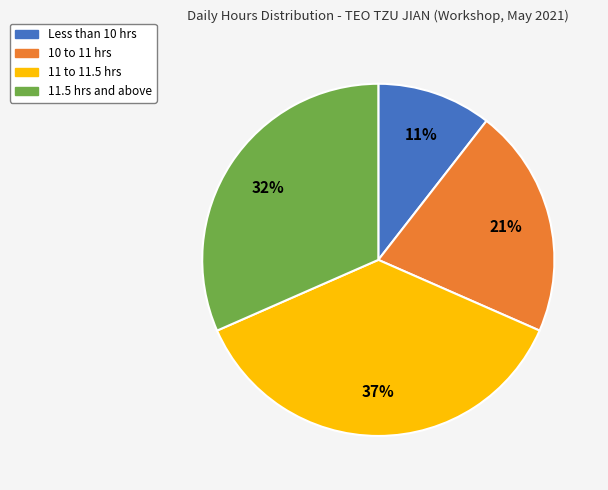

To the nearest percent, what is the average slice percentage?

25%